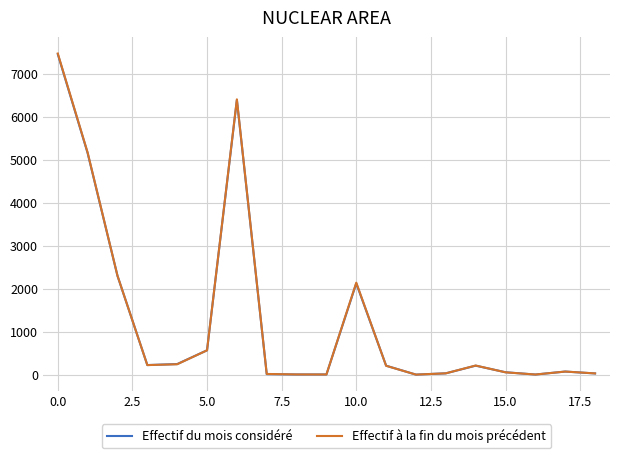

Which series has the widest spread of values?

Effectif à la fin du mois précédent